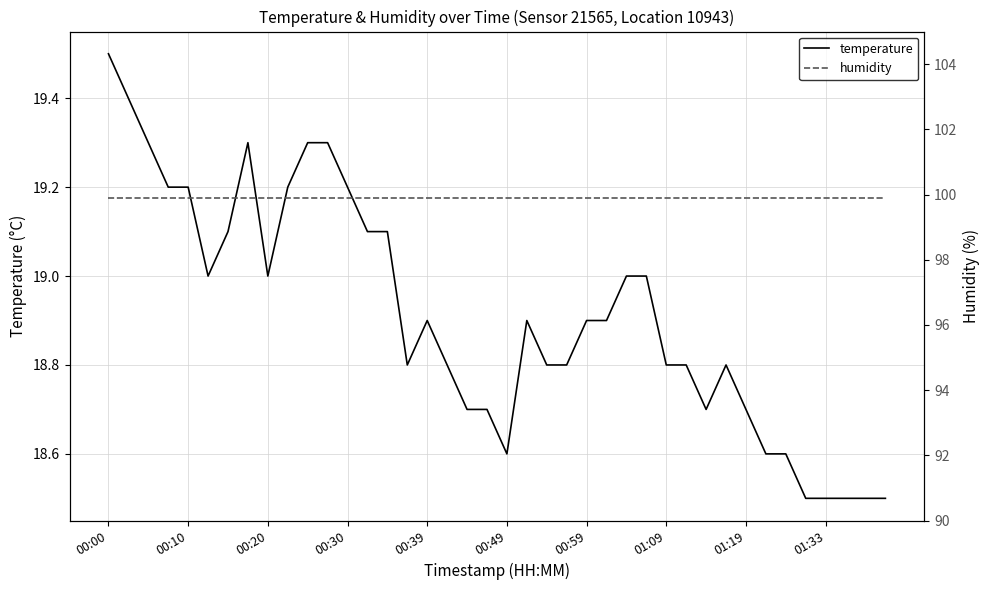

At which label does temperature reach its peak?

00:00